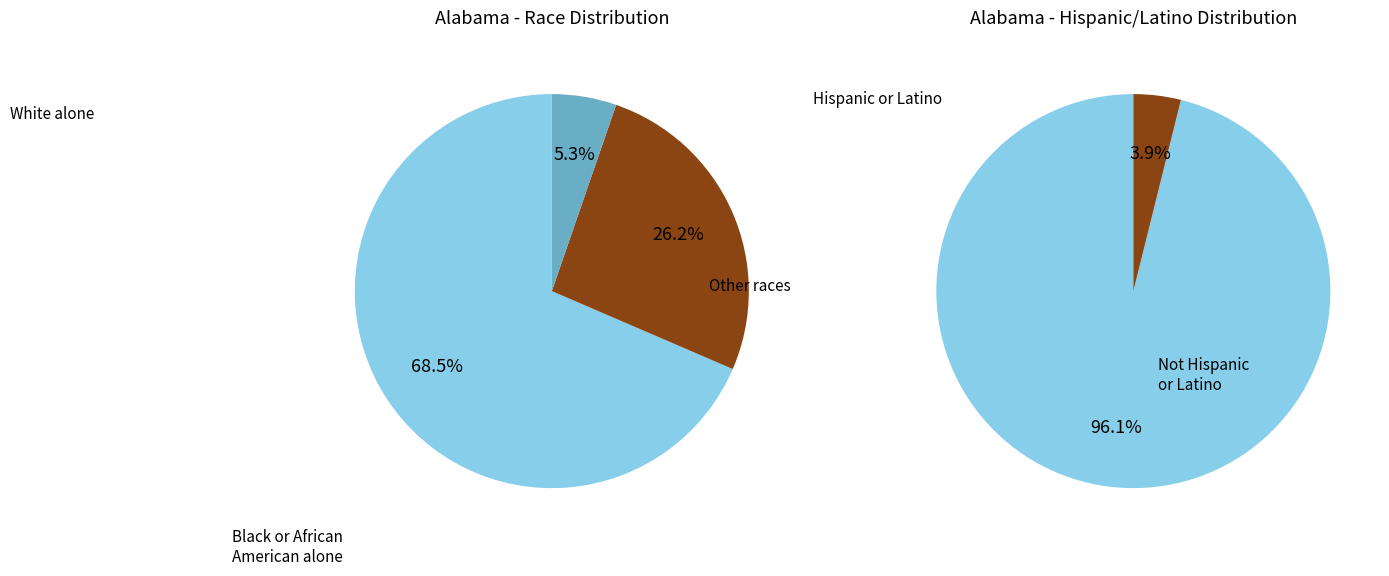

What is the ratio of the value at Black or African American alone to the value at Some Other Race alone?

12.9